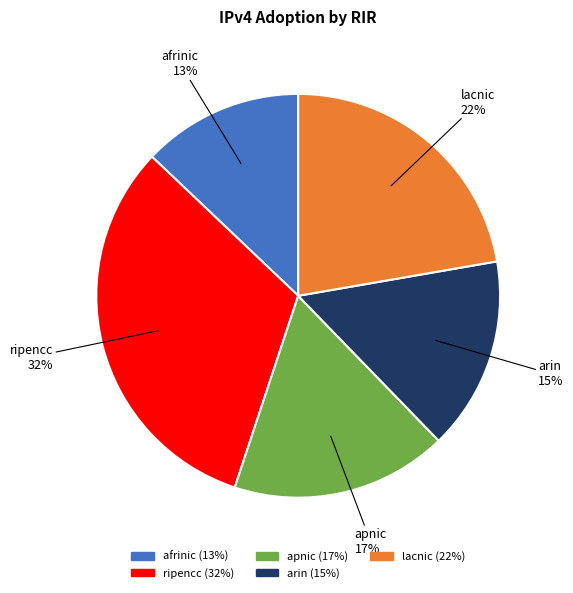

Which category has the biggest portion of the pie?

ripencc